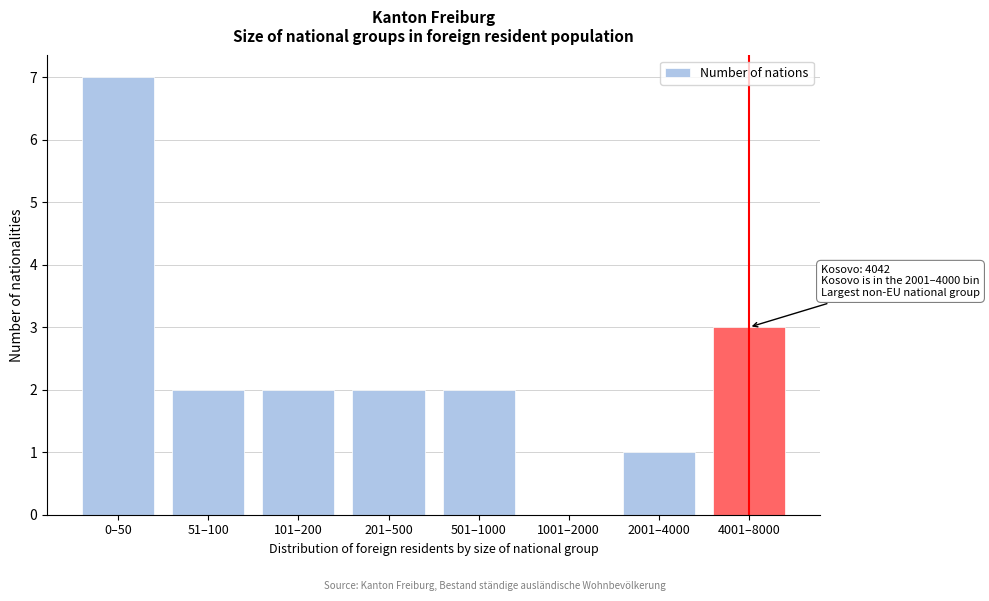

Reading left to right, extract all data points from this chart.

0–50=7	51–100=2	101–200=2	201–500=2	501–1000=2	1001–2000=0	2001–4000=1	4001–8000=3